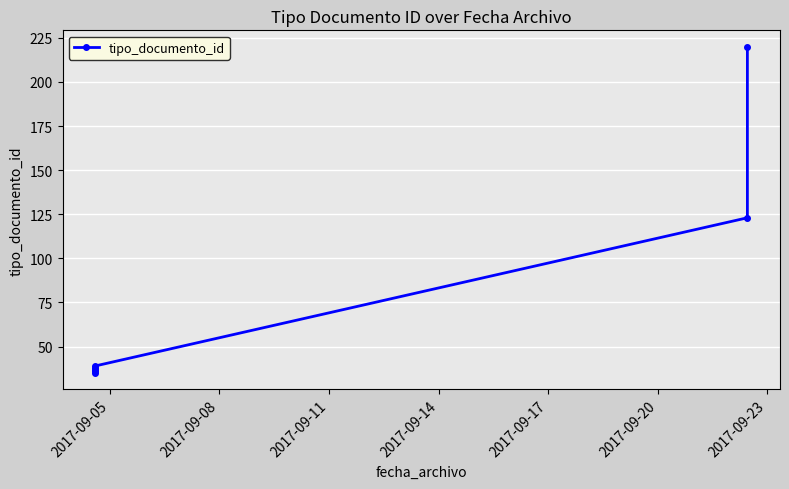

What is the difference between the maximum and minimum values?

185